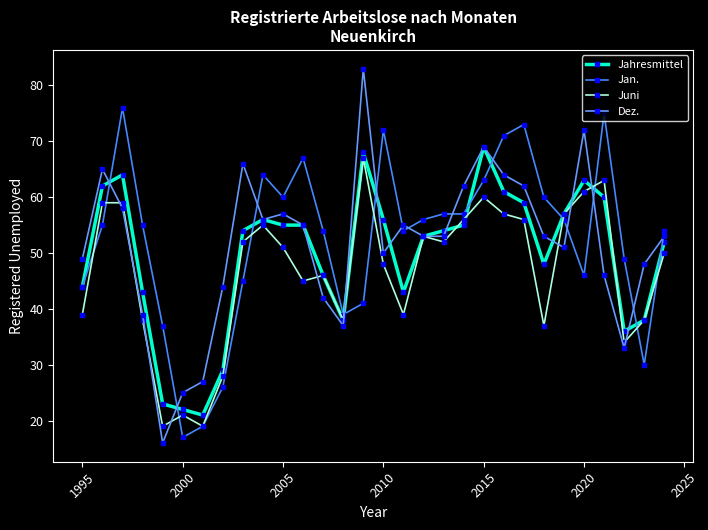

What are all the series names shown in the legend?

Jahresmittel, Jan., Juni, Dez.